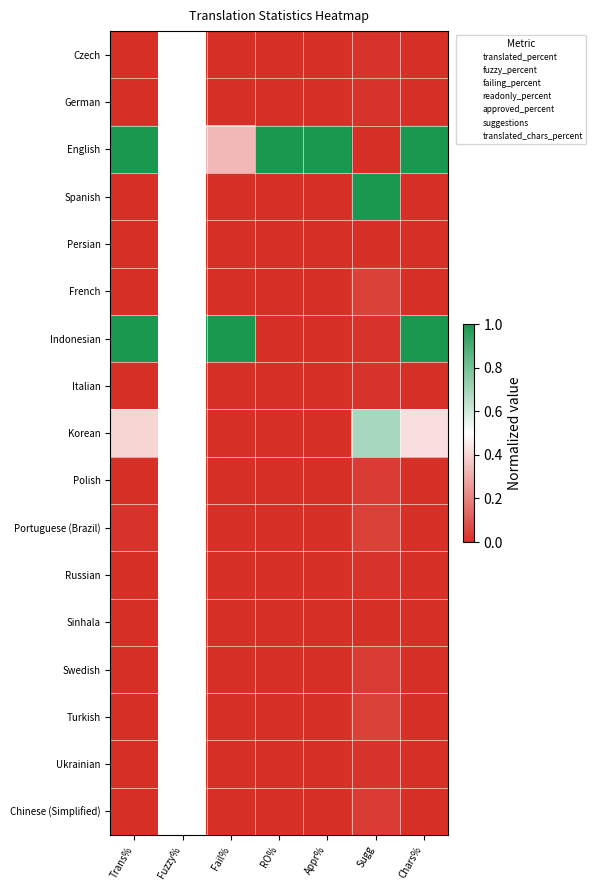

Which category has the lowest value across all series?

Trans%